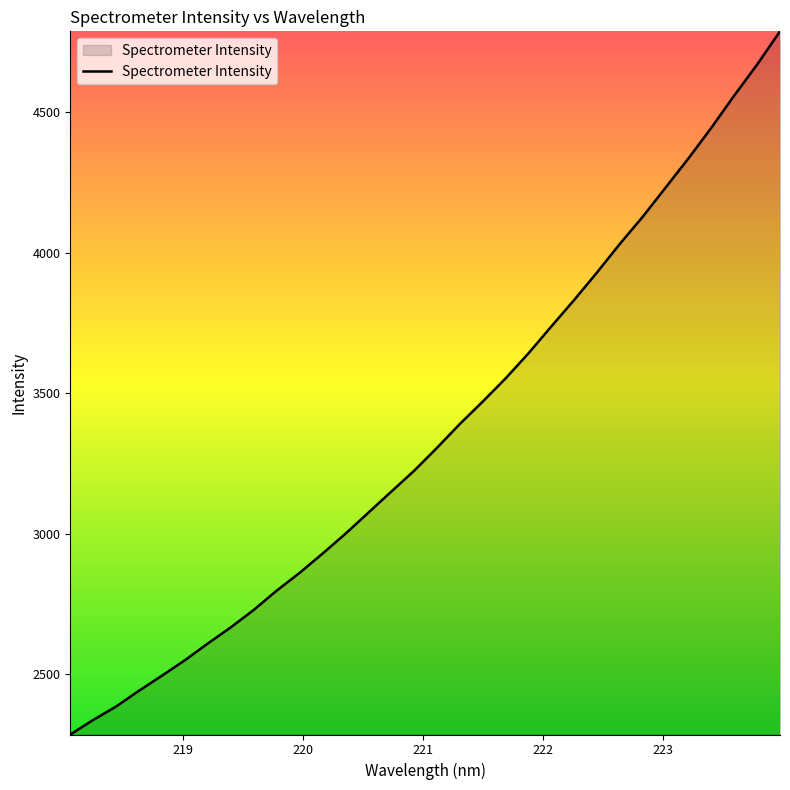

Does the chart display data point markers on the line(s)?

No